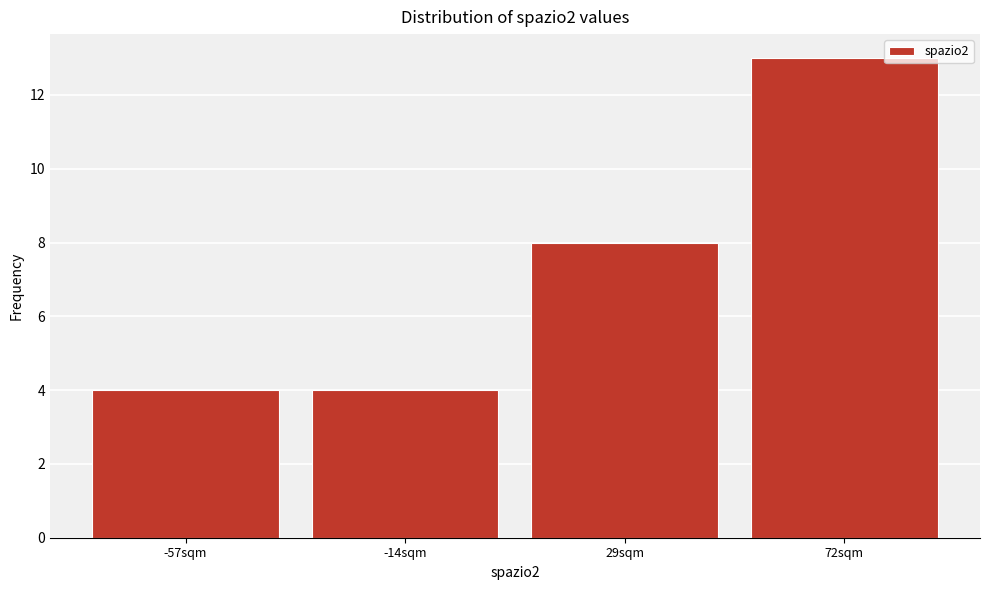

Reading left to right, transcribe all the data shown in this chart.

4	4	8	13